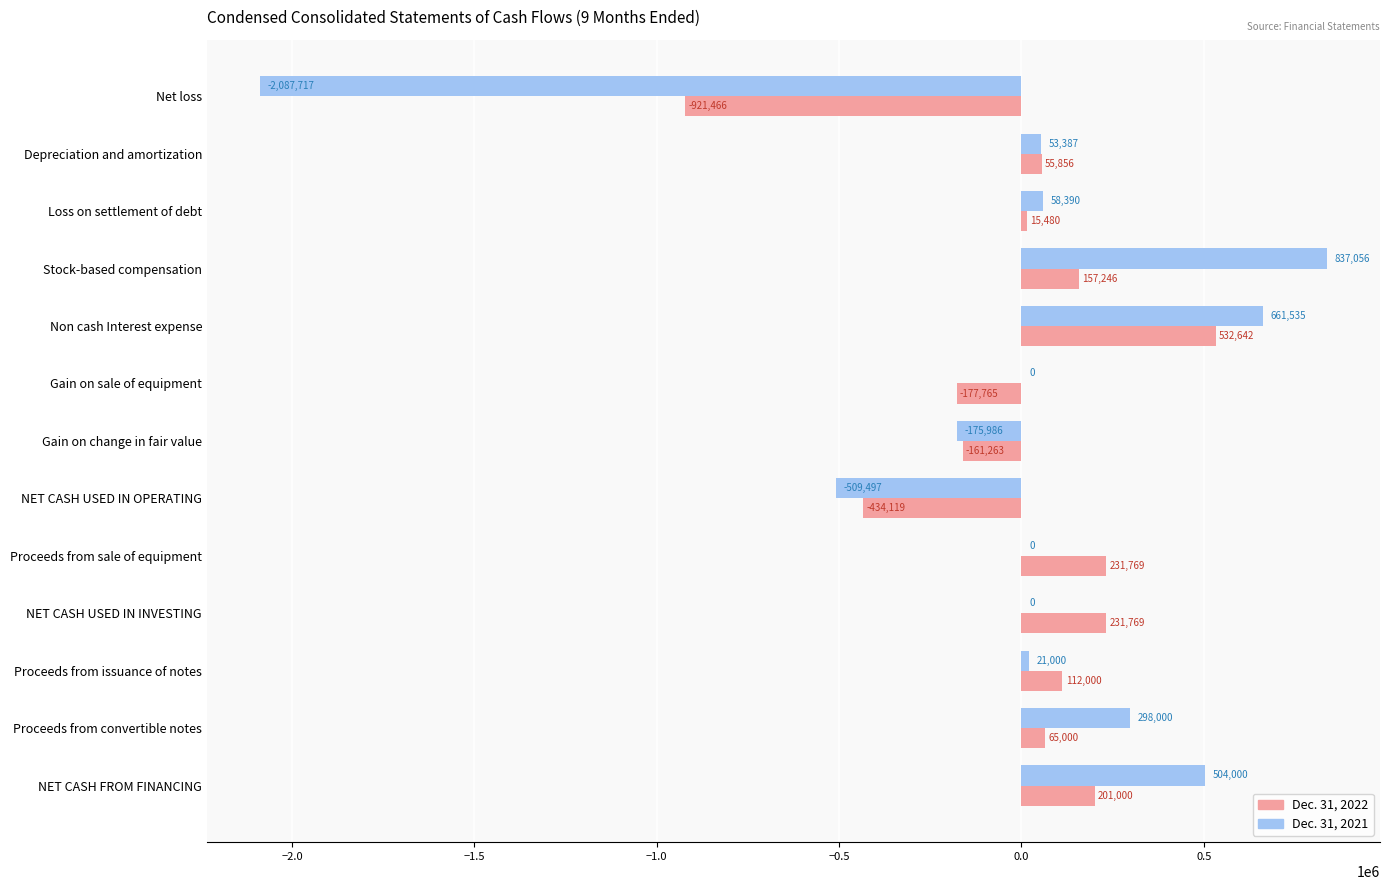

What value does the Dec. 31, 2021 series have at Proceeds from convertible notes, to the nearest 50?

298000